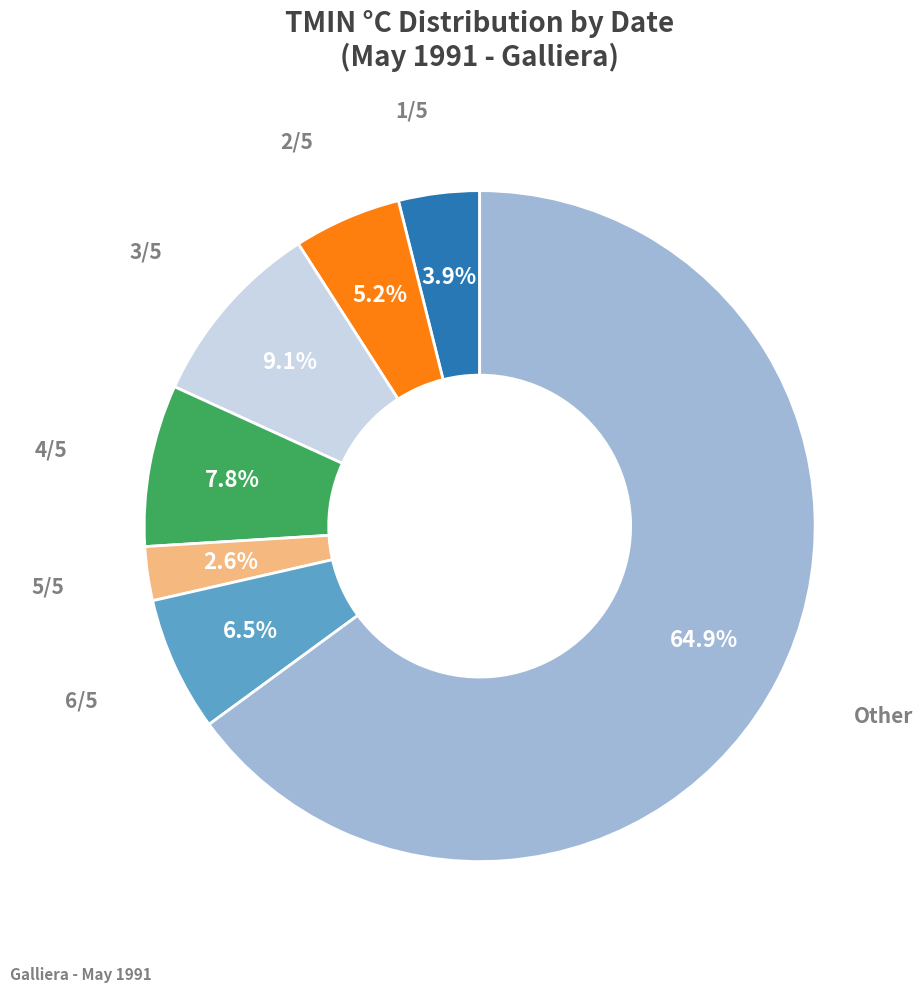

To the nearest percent, what is the average slice percentage?

14%